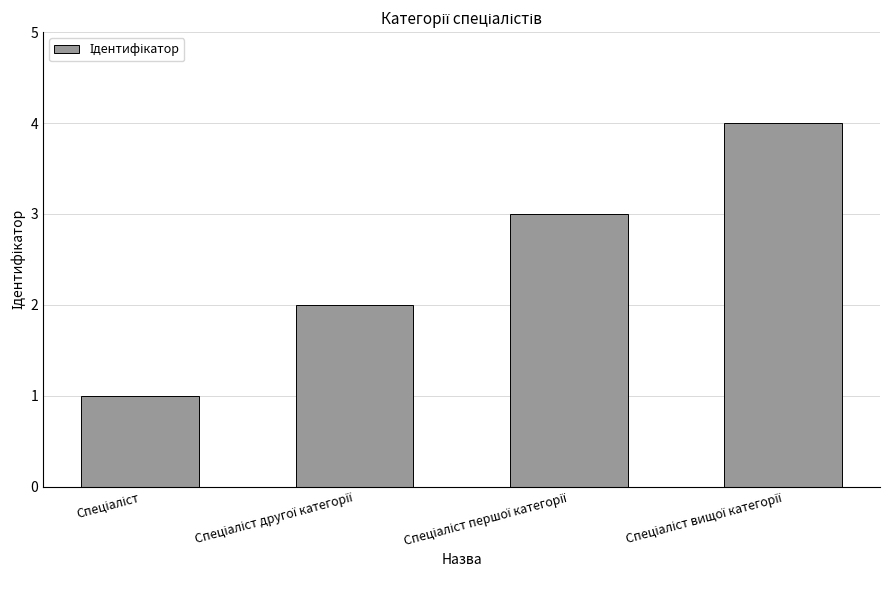

What is the difference between the second highest and minimum values?

2